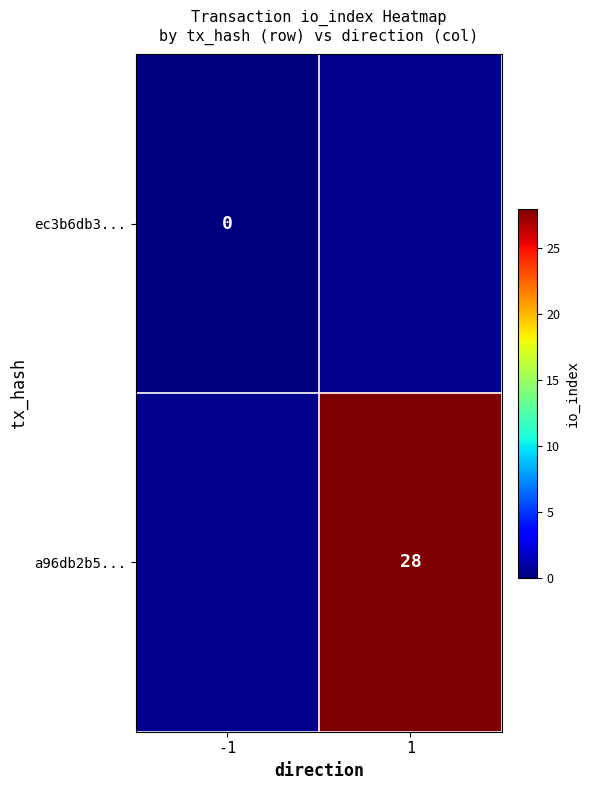

At how many categories does at least one series exceed 22?

1